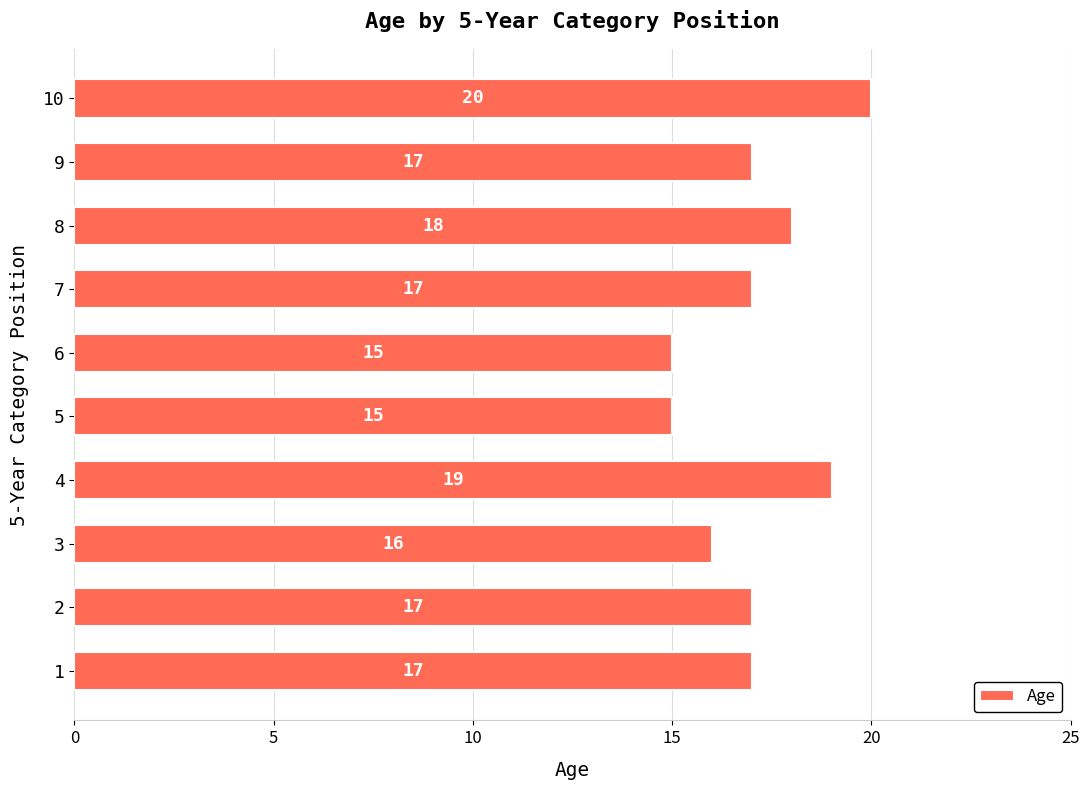

Approximately how many times larger is the value at 8 compared to 2?

1.1